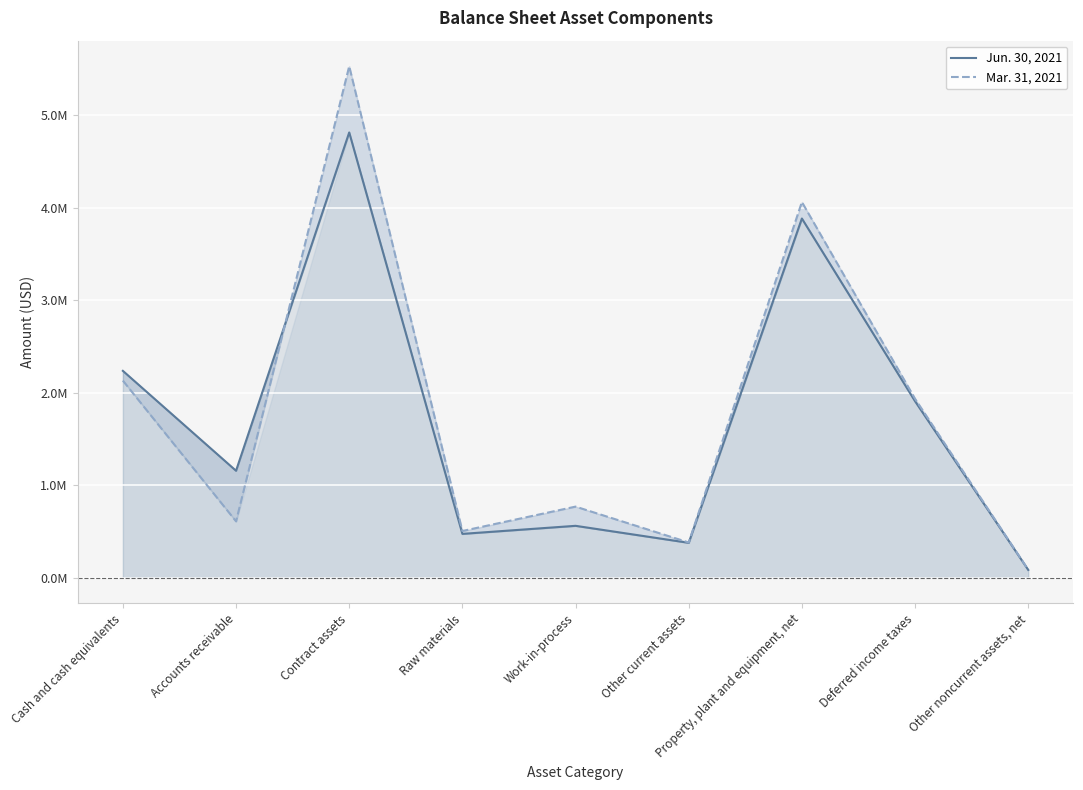

Is it true that Jun. 30, 2021 equals 2009343 at Accounts receivable?

False